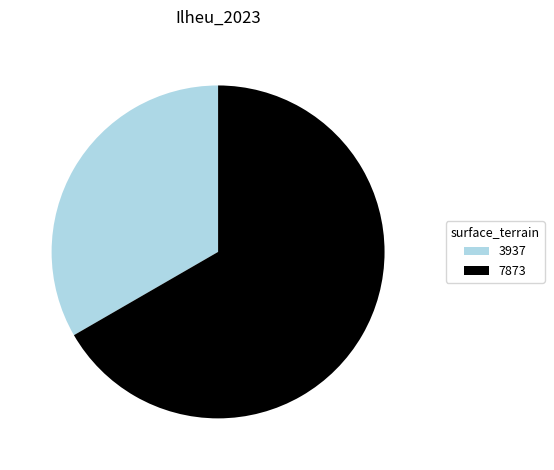

True or false: 3937 accounts for 20% of the total.

False